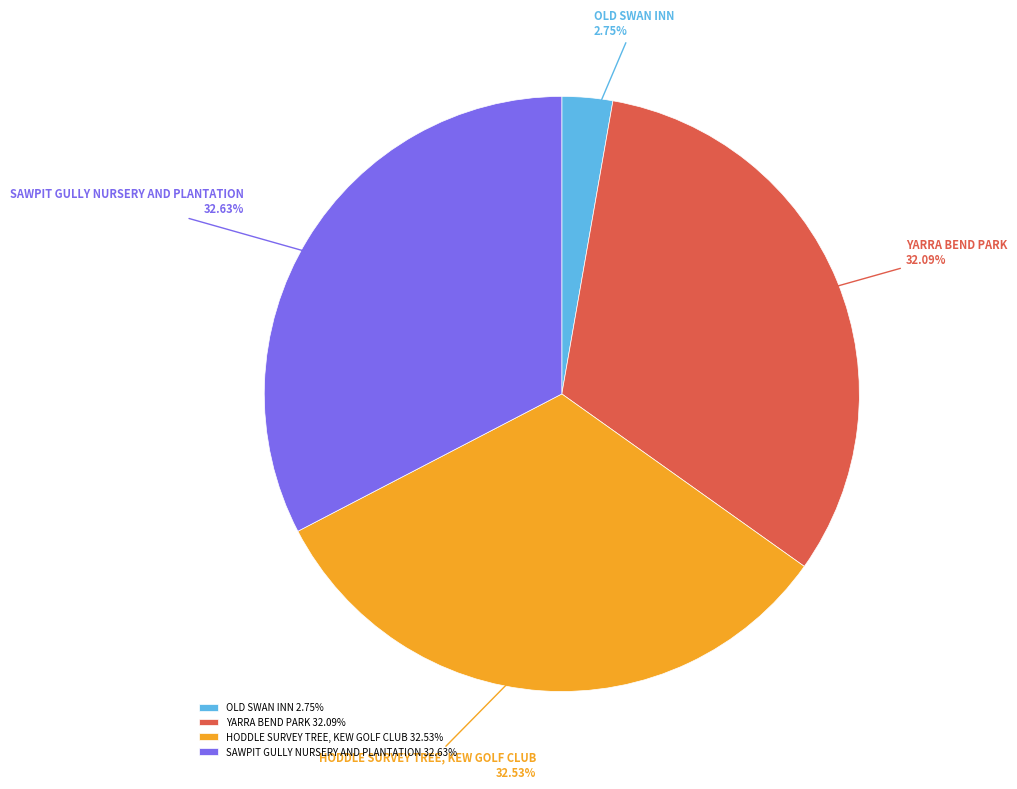

Does any single category account for the majority?

No